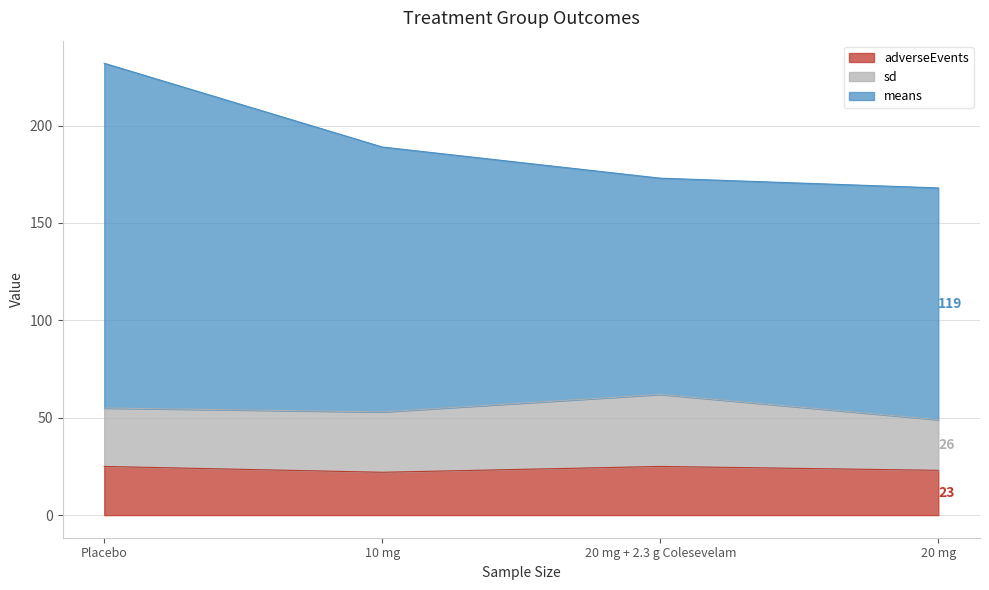

Read the means value at 20 mg, to the nearest 10.

120